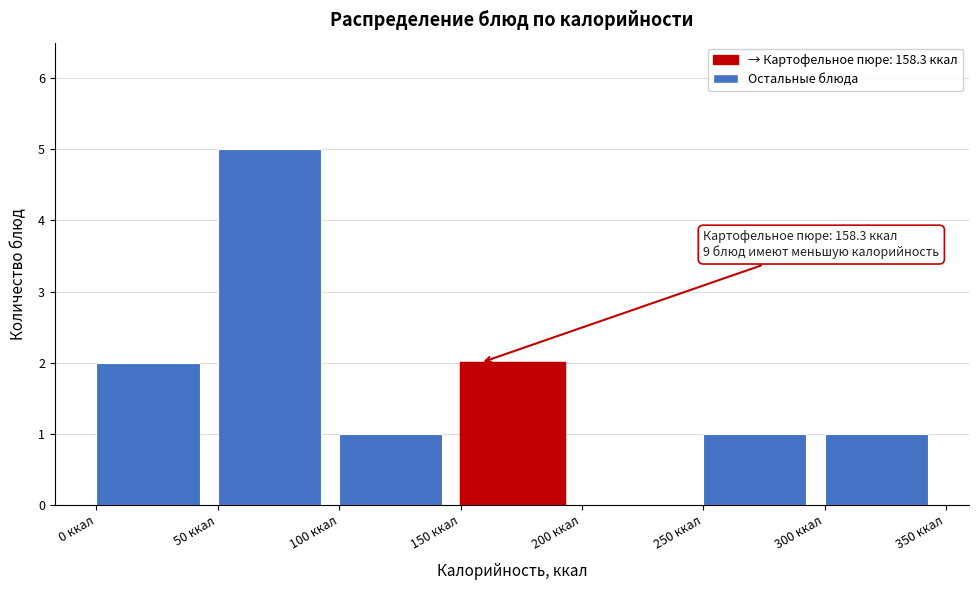

Which range on the x-axis has the tallest bar?

50 to 100